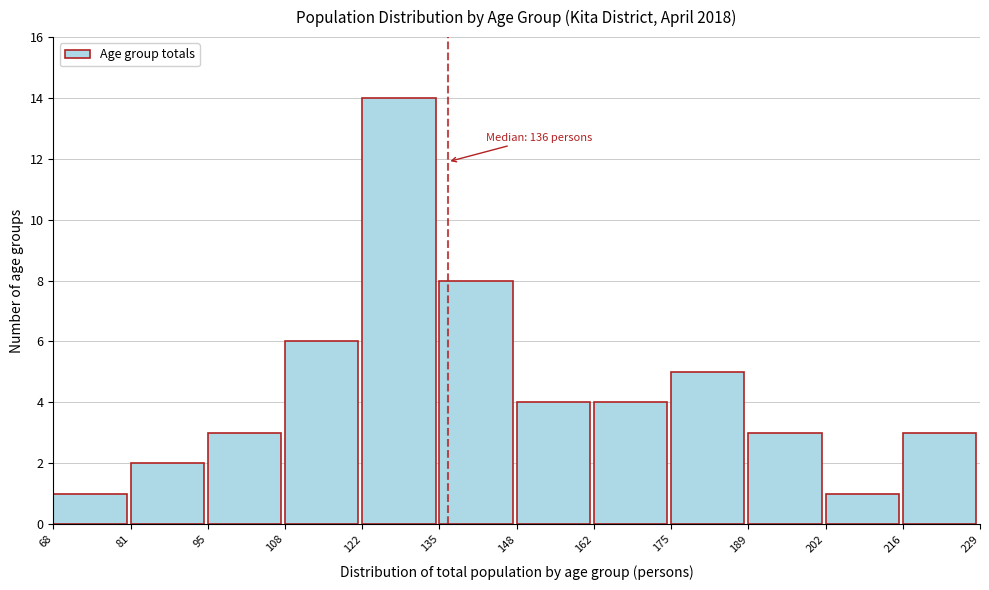

Over which range of the x-axis is the bar tallest?

122 to 135